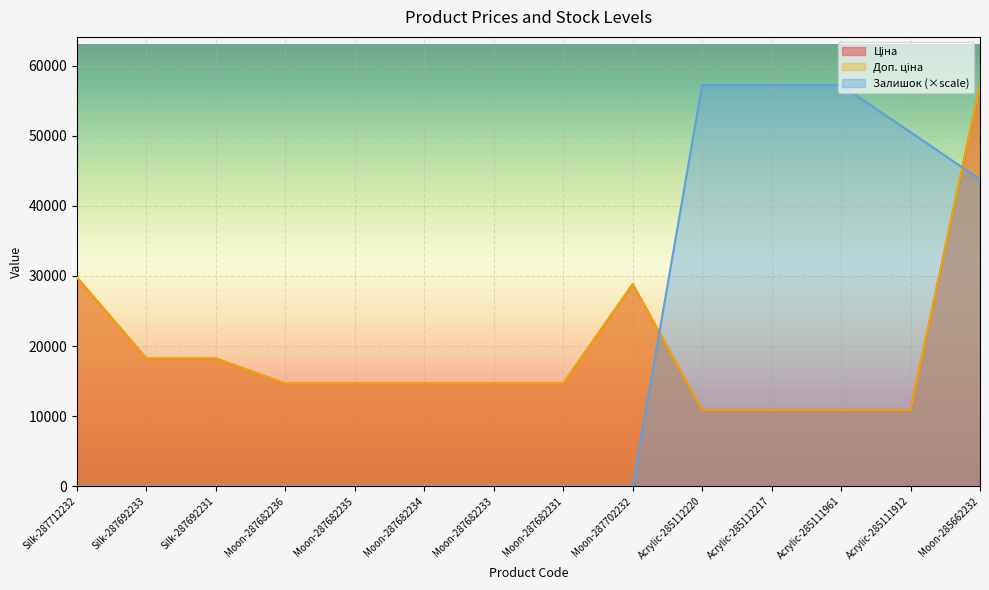

At which label does Ціна reach its peak?

Moon-285662232